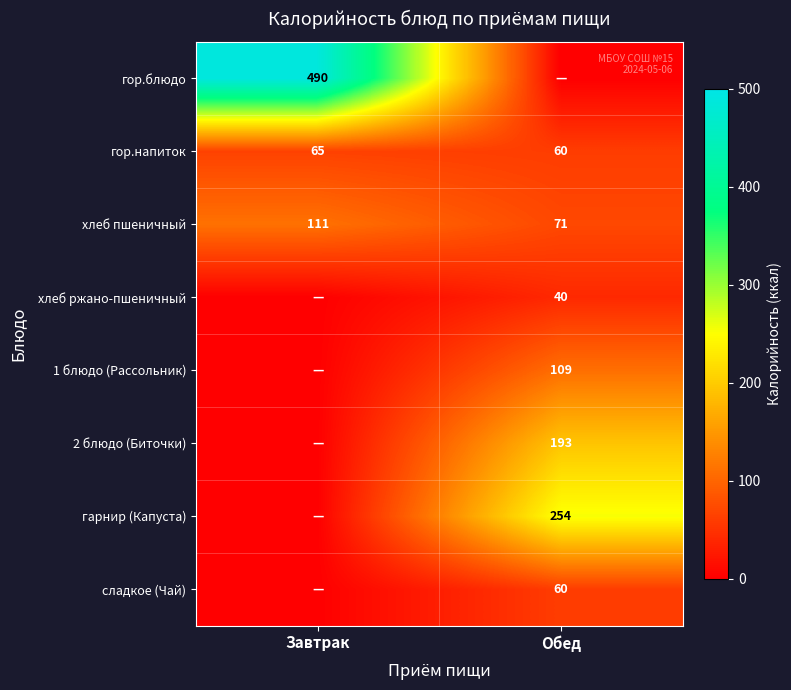

Is the value of 1 блюдо (Рассольник) at Обед greater than the value of хлеб пшеничный at Завтрак?

No